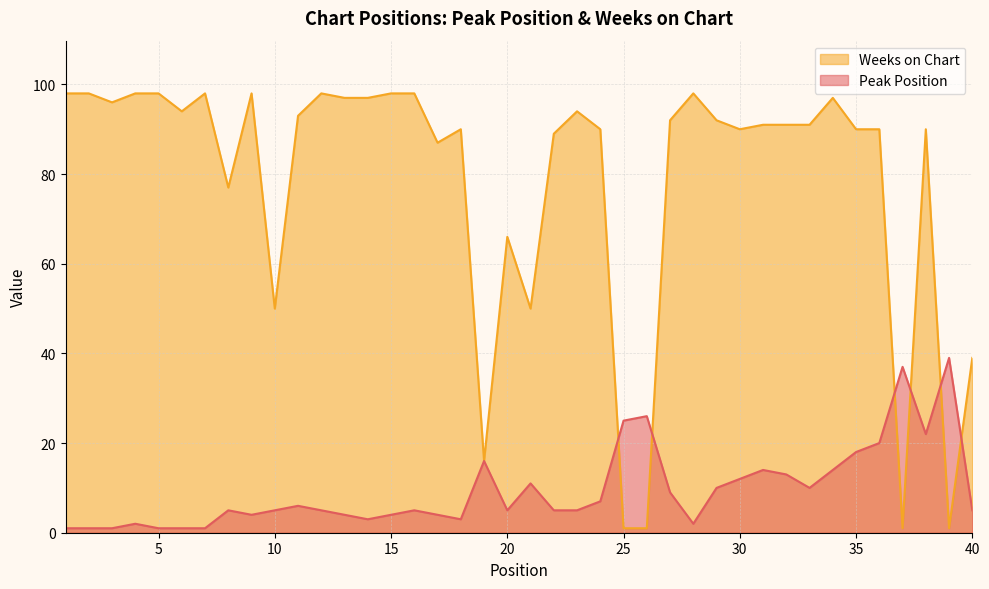

What is the average value of the Peak Position series?

10